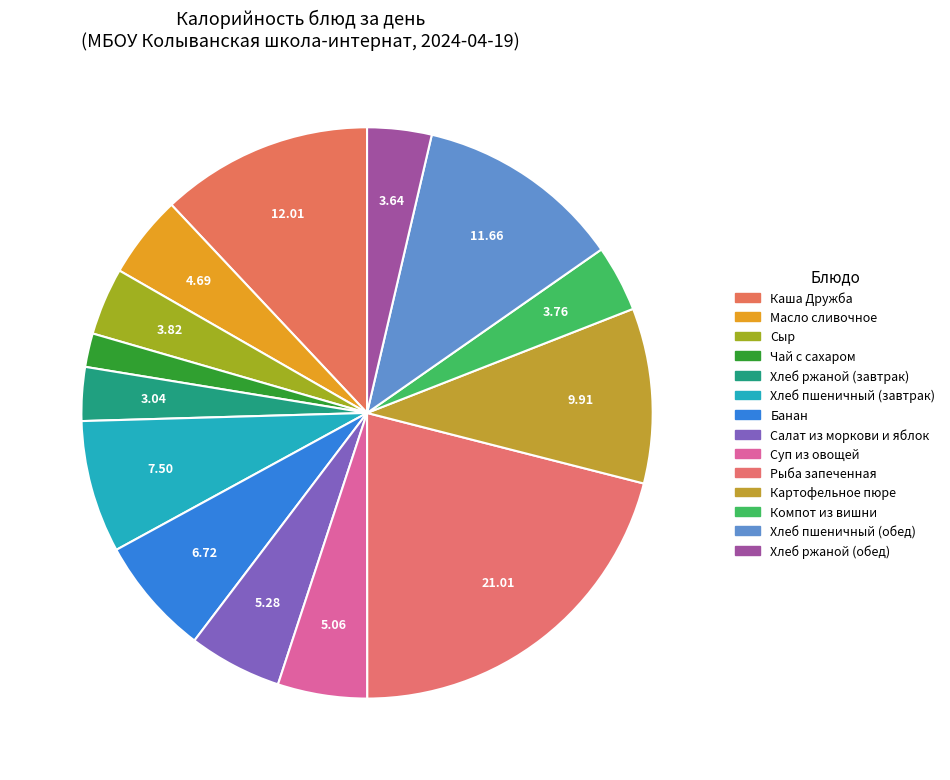

How many slices are in this pie chart?

14